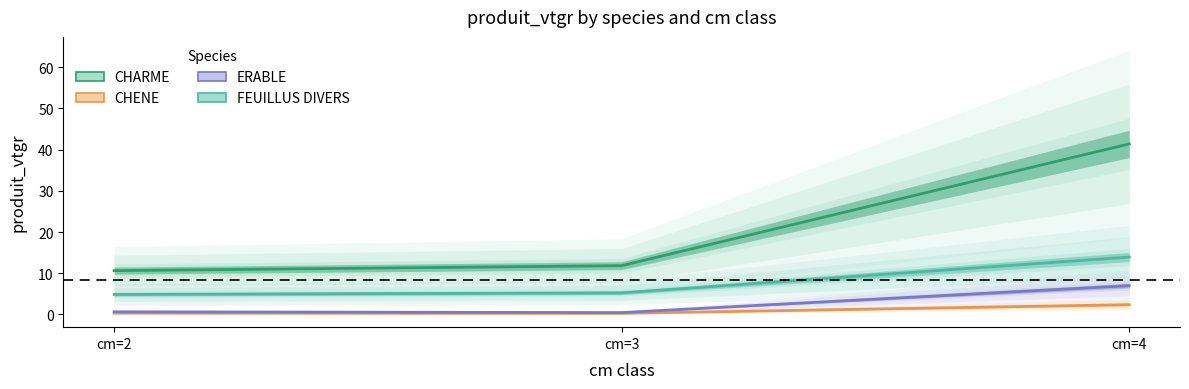

What is the difference between the second highest and minimum values in the ERABLE series?

0.2